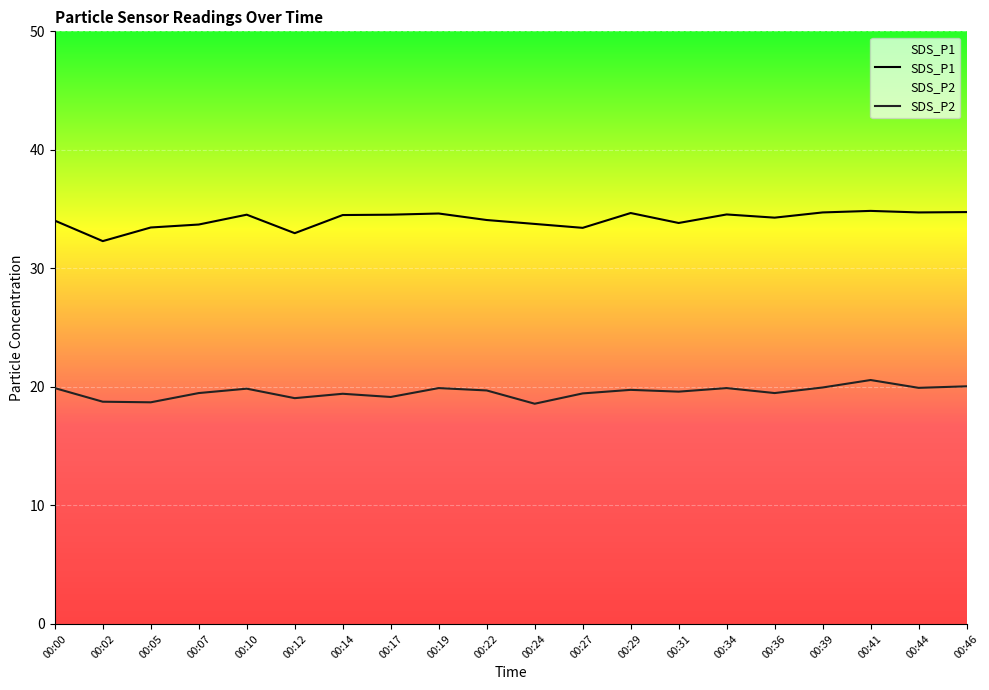

What is the value of the SDS_P1 point at the 11th from the left?

33.8